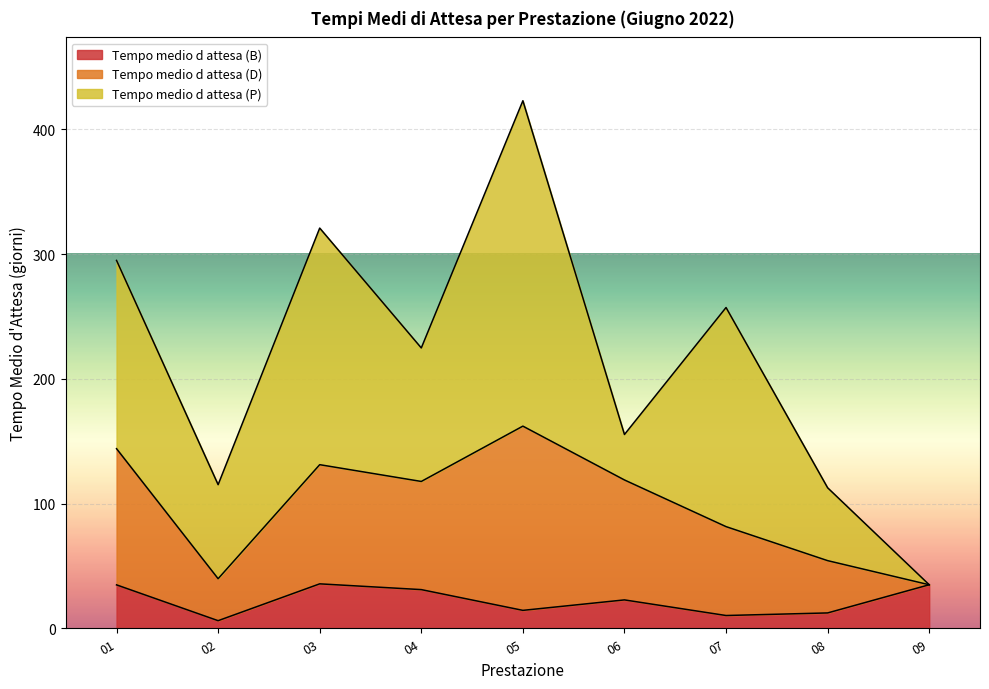

How many lines are shown in the chart?

3